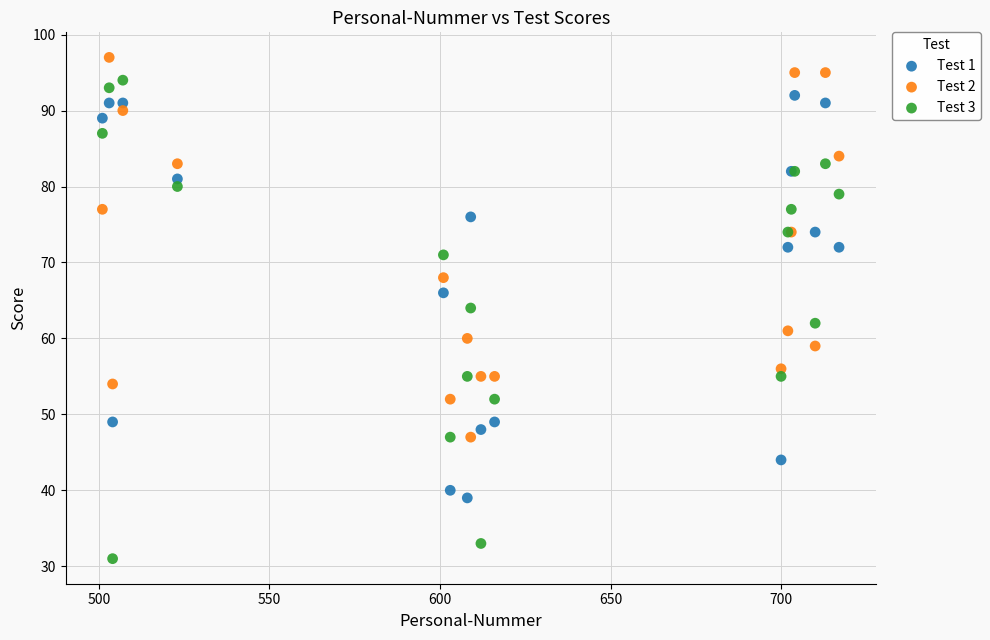

Which series has the largest Y range (max minus min)?

Test 3